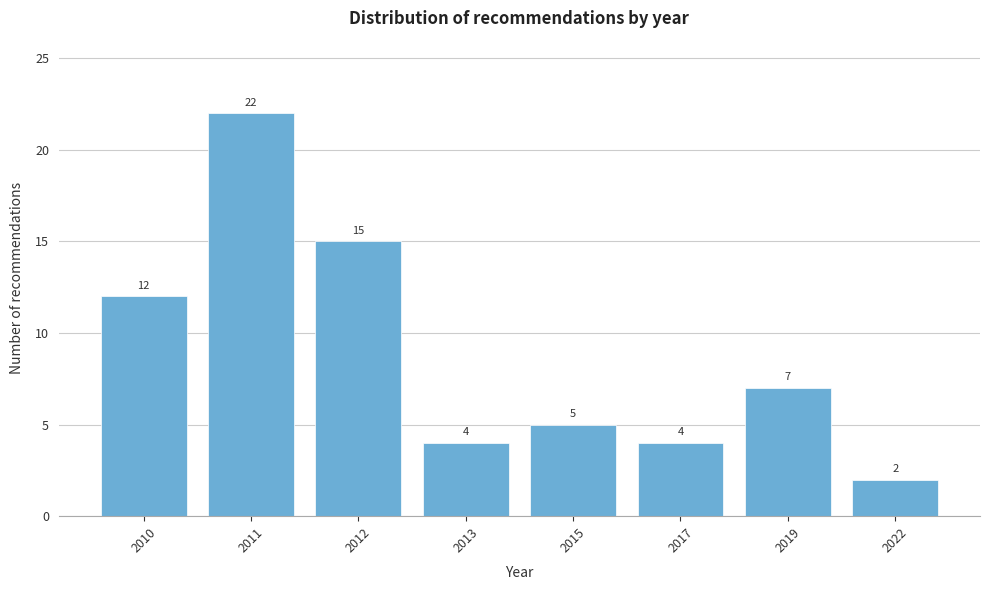

Reading left to right, what are all the values shown in this chart?

2010=12	2011=22	2012=15	2013=4	2015=5	2017=4	2019=7	2022=2